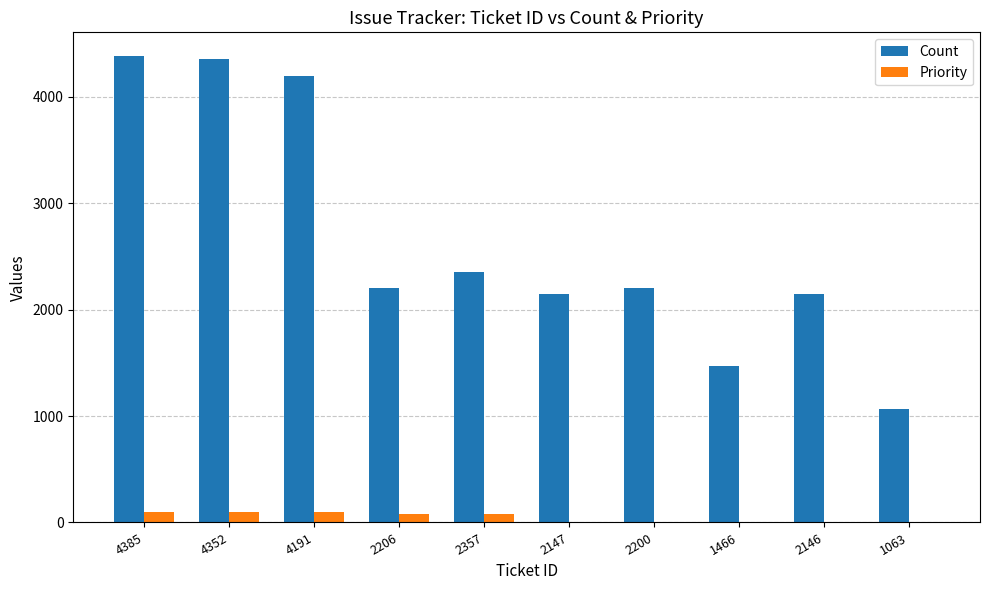

Read the Count value at 1063, to the nearest 10.

1060